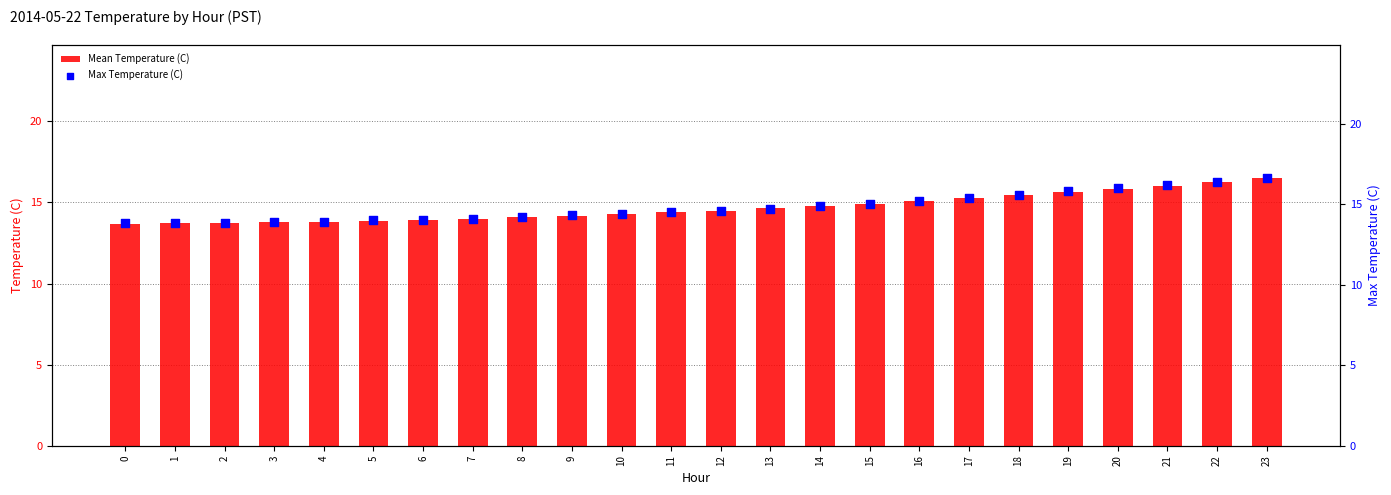

Is the value of Mean Temperature (C) at 20 greater than the value of Max Temperature (C) at 23?

No